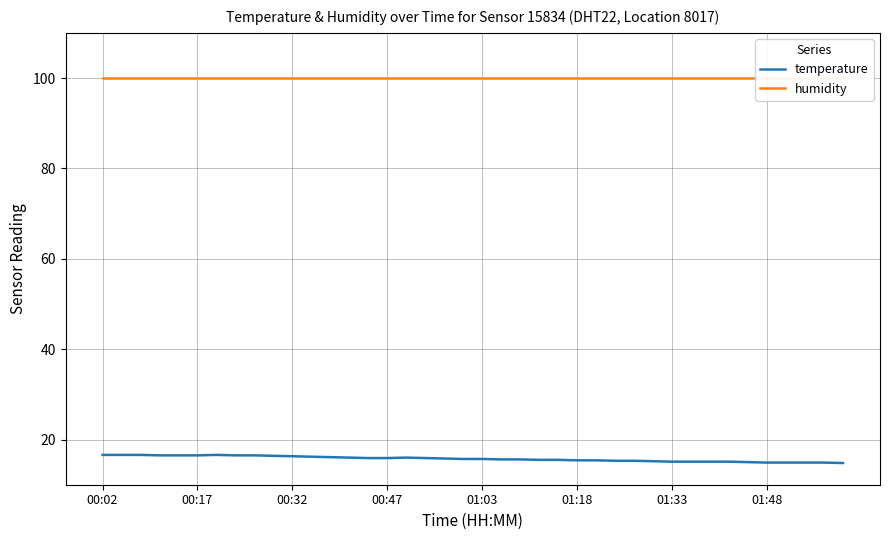

What are all the series names shown in the legend?

temperature, humidity